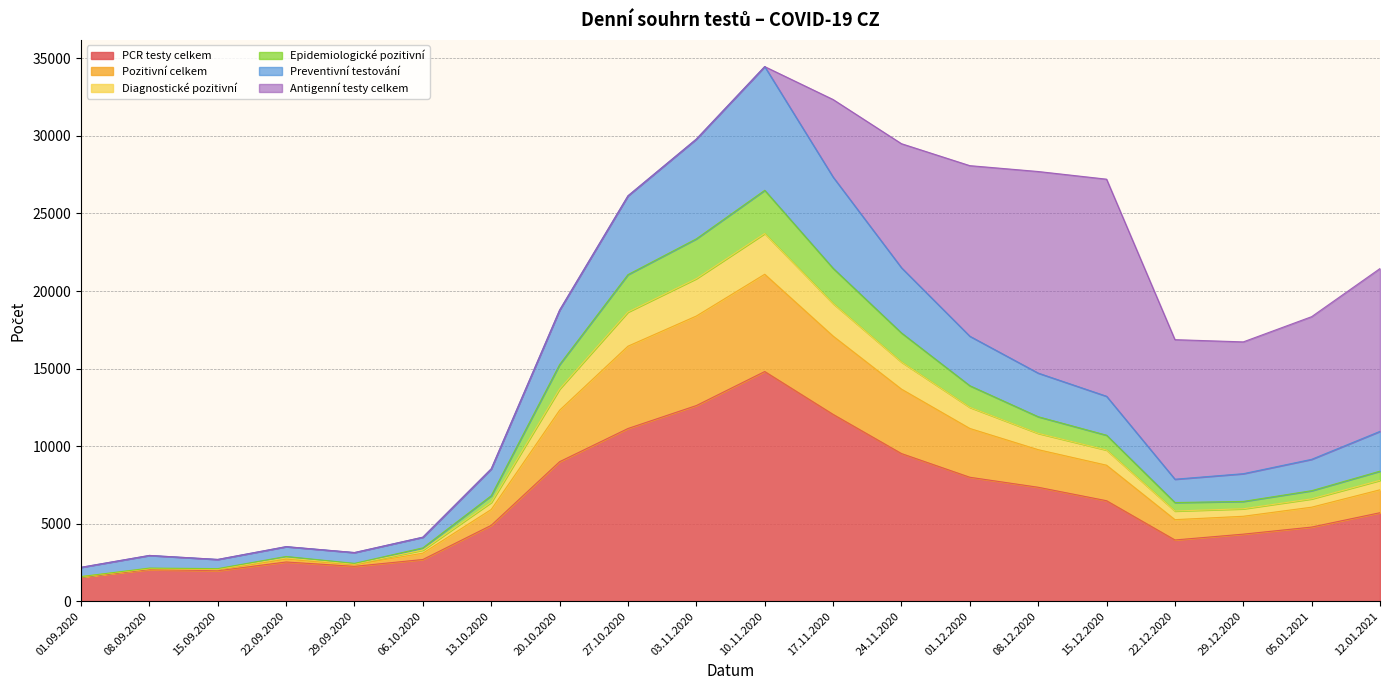

List the labels in order of Pozitivní celkem value, smallest first.

01.09.2020, 15.09.2020, 08.09.2020, 29.09.2020, 22.09.2020, 06.10.2020, 22.12.2020, 29.12.2020, 13.10.2020, 05.01.2021, 12.01.2021, 15.12.2020, 08.12.2020, 01.12.2020, 20.10.2020, 24.11.2020, 27.10.2020, 17.11.2020, 03.11.2020, 10.11.2020